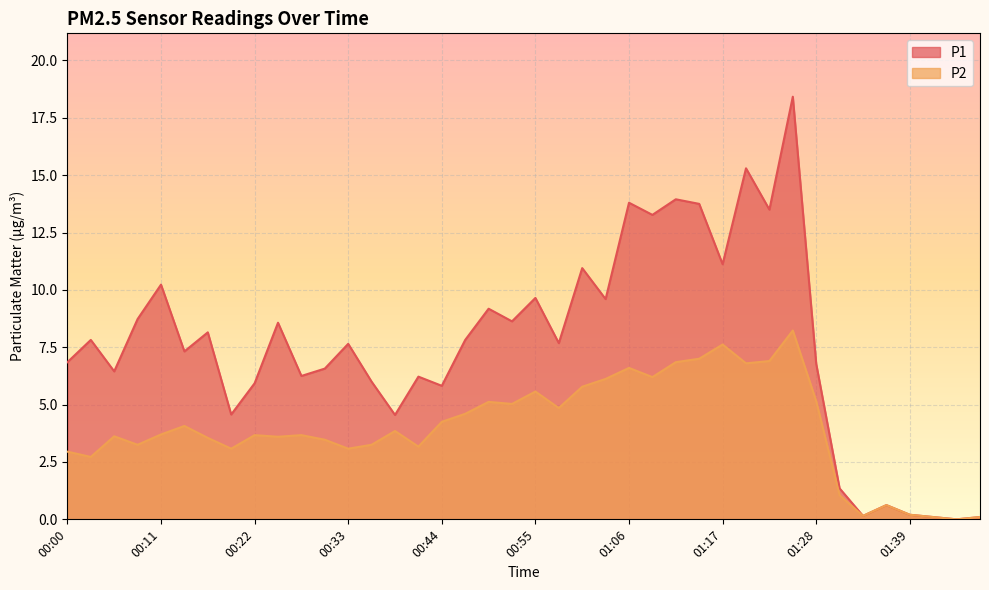

True or false: P2 and P1 intersect in this chart.

False